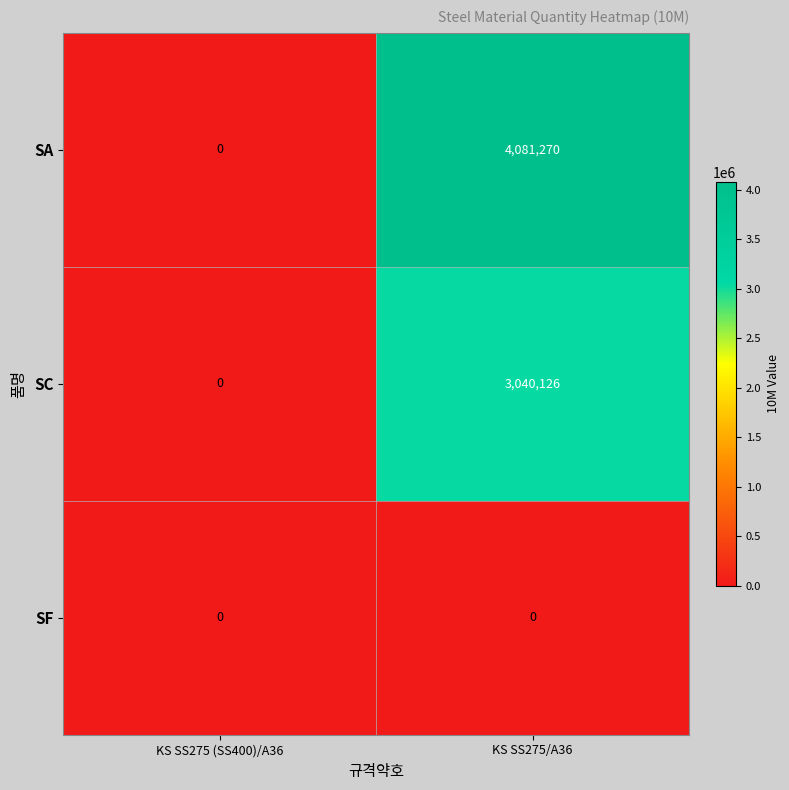

What is the greatest value displayed?

4081270